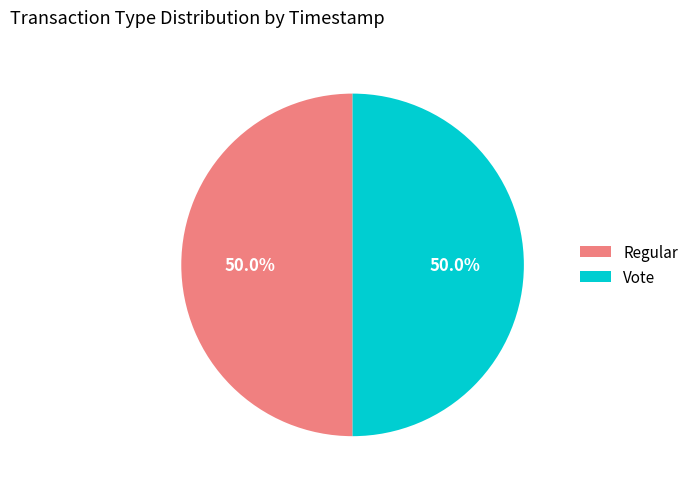

Approximately how many times larger is the value at Vote compared to Regular?

1.0